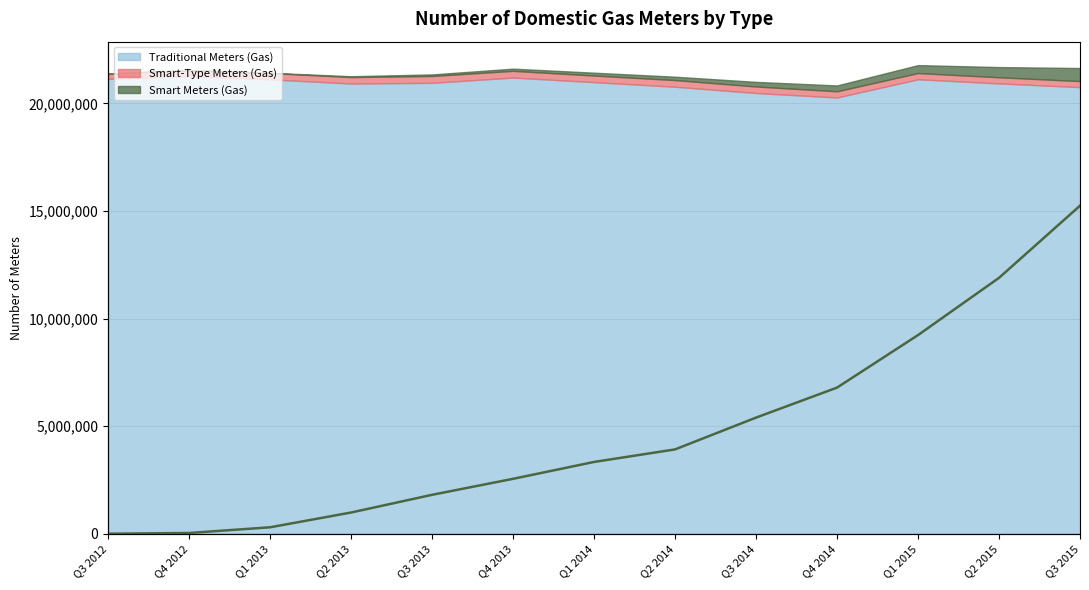

At which label is the value closest to 0?

Q3 2012